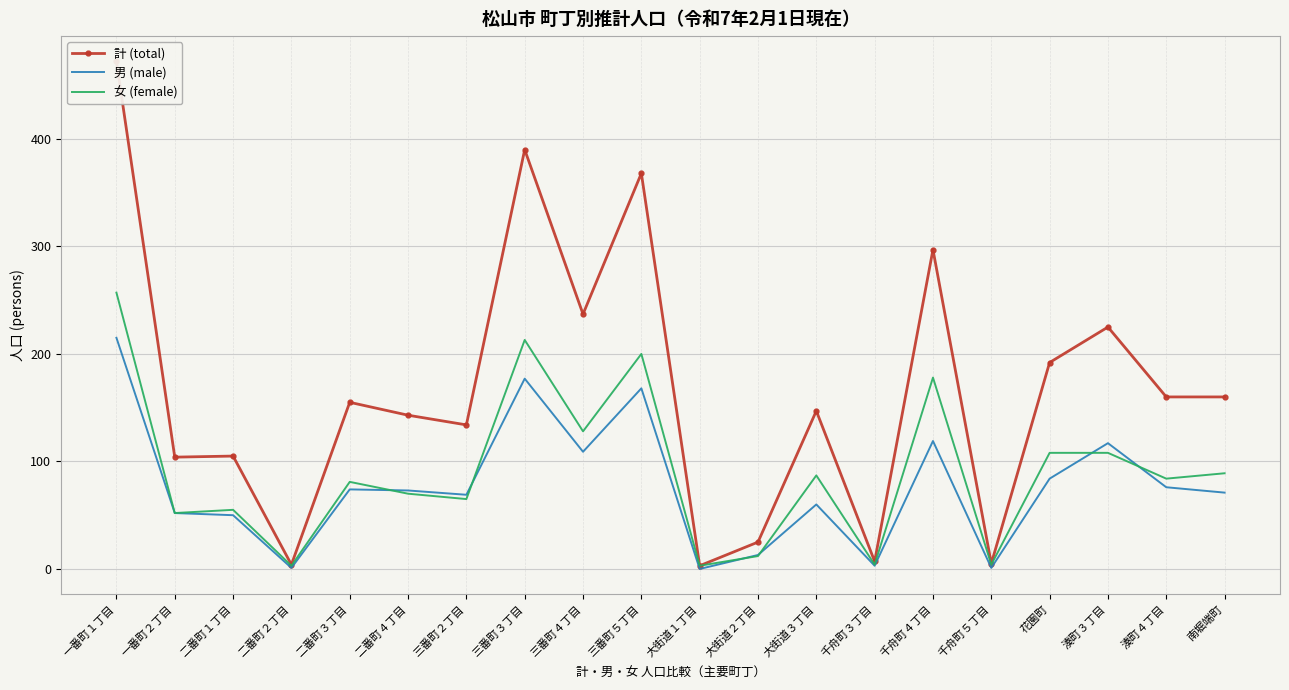

What is the difference between the 計 (total) values at 二番町４丁目 and 三番町４丁目?

94